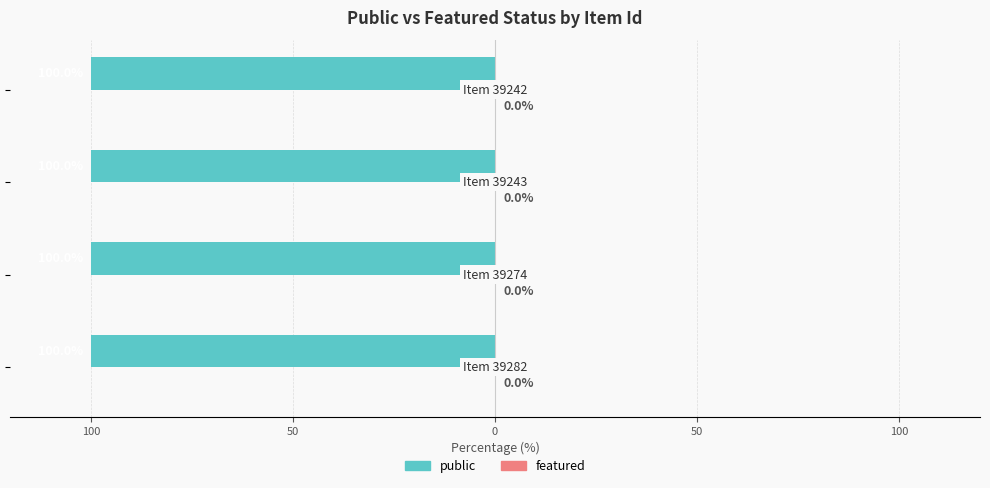

What are all the series names shown in the legend?

public, featured